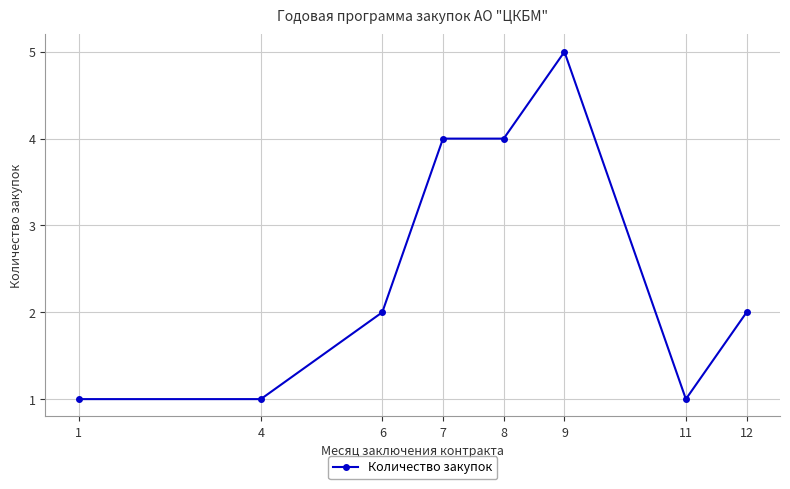

What is the maximum value shown in the chart?

5